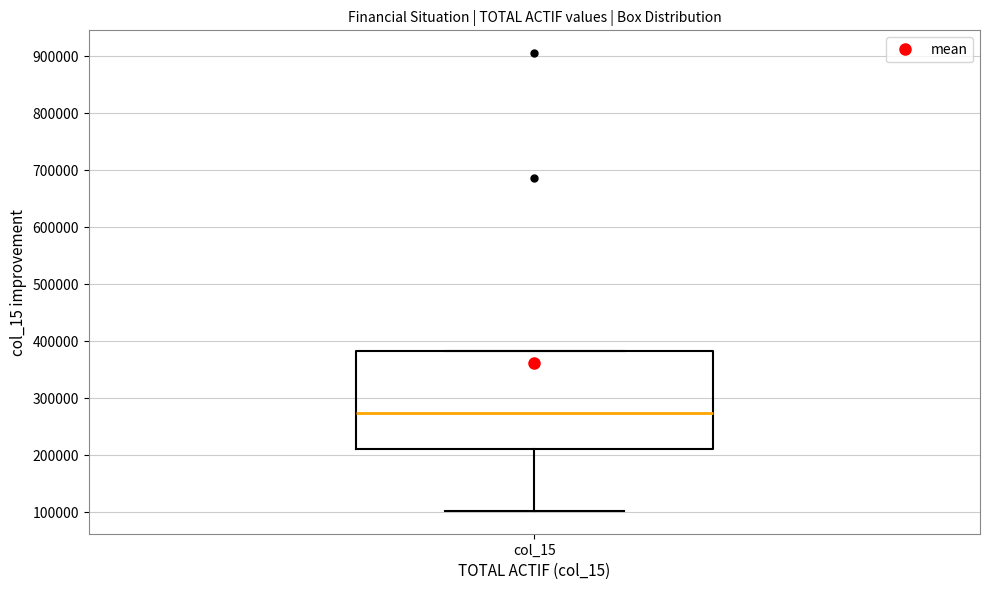

Read this box plot against the y-axis: the position of the median line, the range covered by the box, and the ends of both whiskers. The values are not printed on the chart, so give them approximately, as read against the axis.

median 270000, box 210000 to 380000, whiskers 100000 to 380000